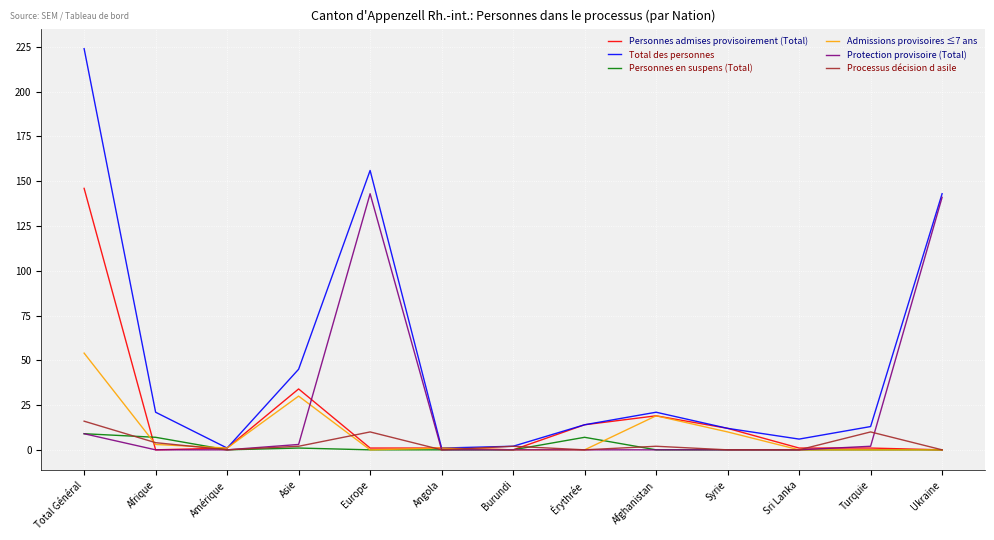

In Admissions provisoires ≤7 ans, how many points are higher than both neighbors (excluding endpoints)?

3